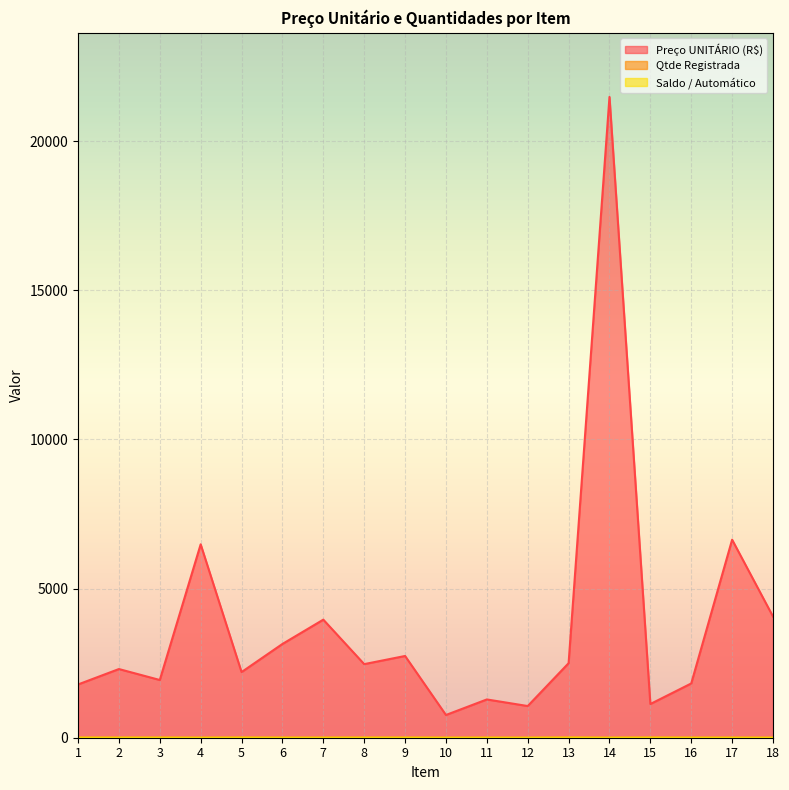

True or false: Preço UNITÁRIO (R$) and Qtde Registrada intersect in this chart.

False